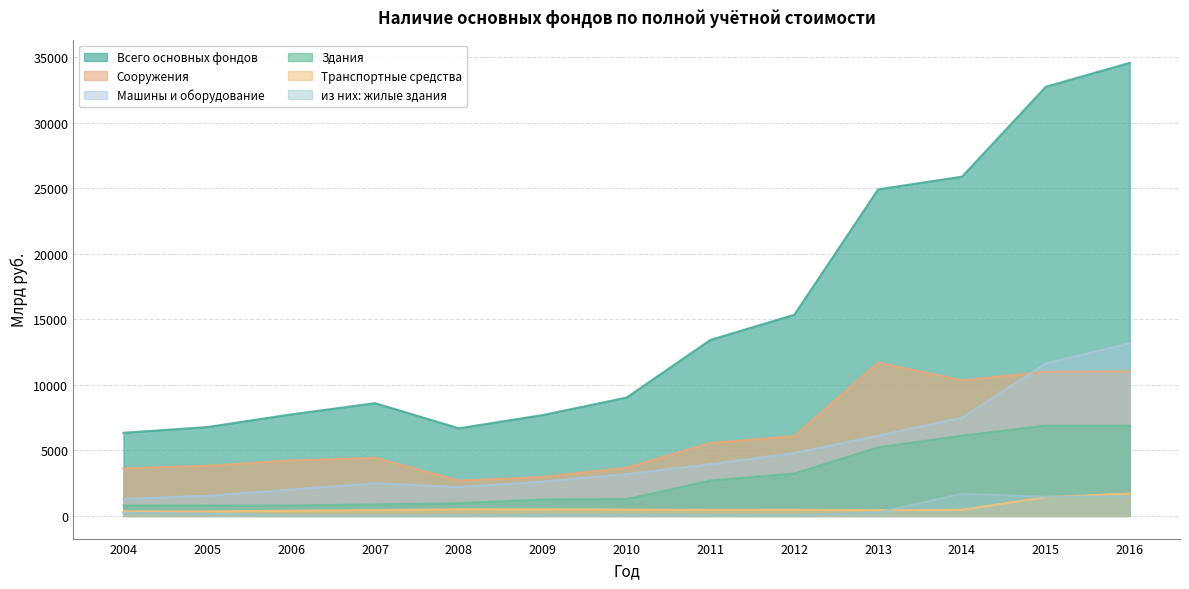

What is the difference between the highest and lowest values at 2005?

6602.5